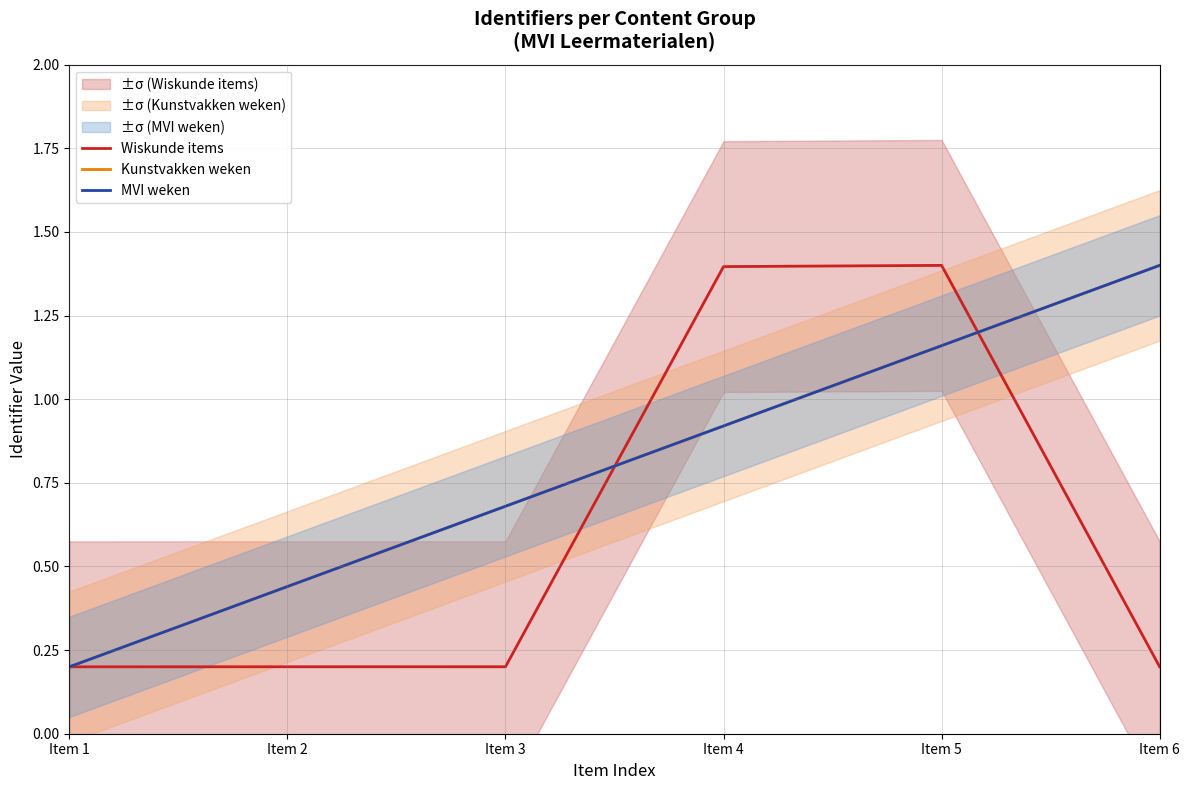

Is the value of Wiskunde items at Item 2 greater than the value of Kunstvakken weken at Item 1?

Yes